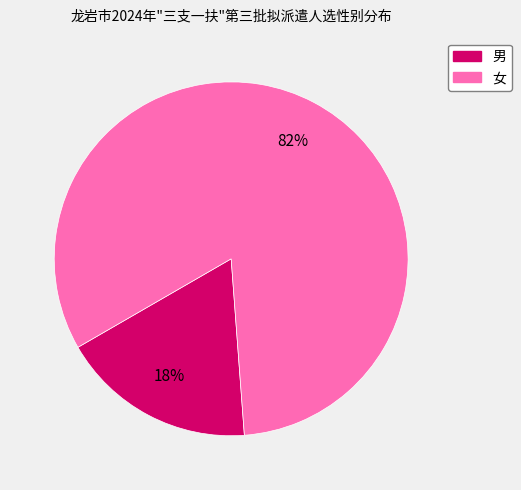

Does any single category account for the majority?

Yes